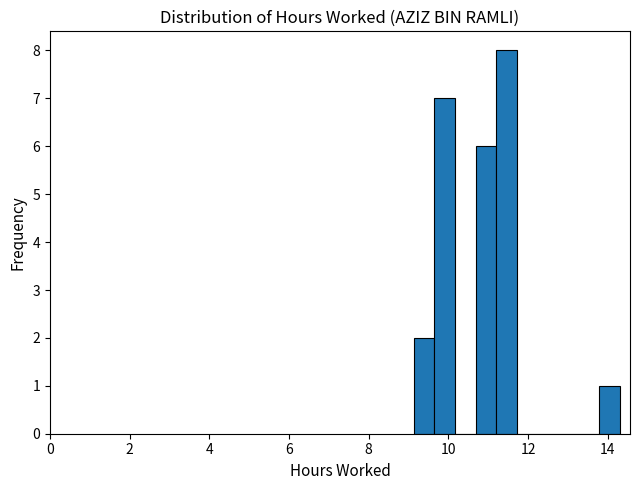

Around what value on the x-axis is the tallest bar? Give the approximate position of its centre, as read against the axis.

11.4